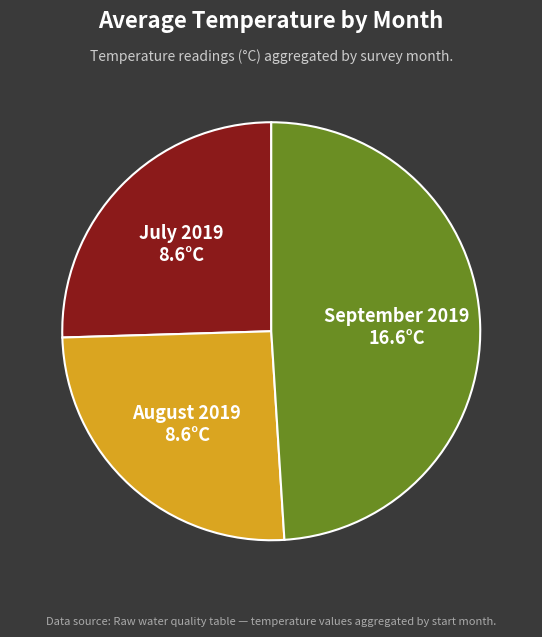

Approximately how many times larger is the value at July 2019 compared to September 2019?

0.5